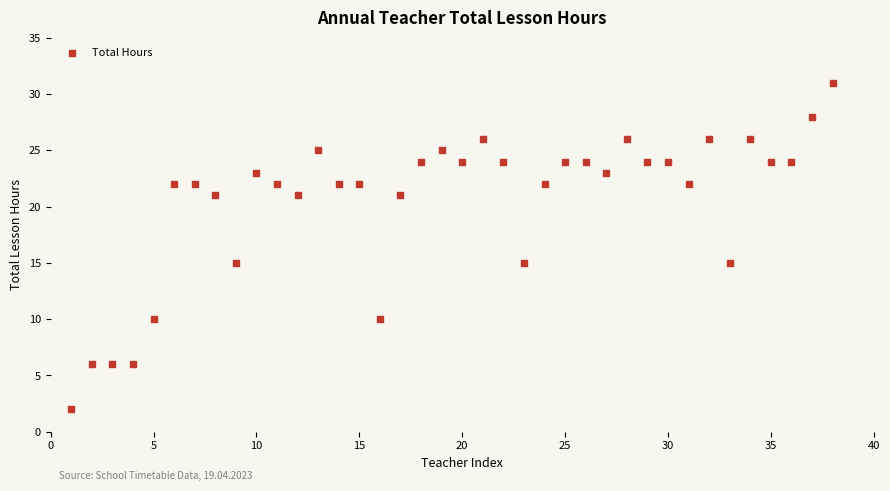

What is the range of X values (max minus min)?

37